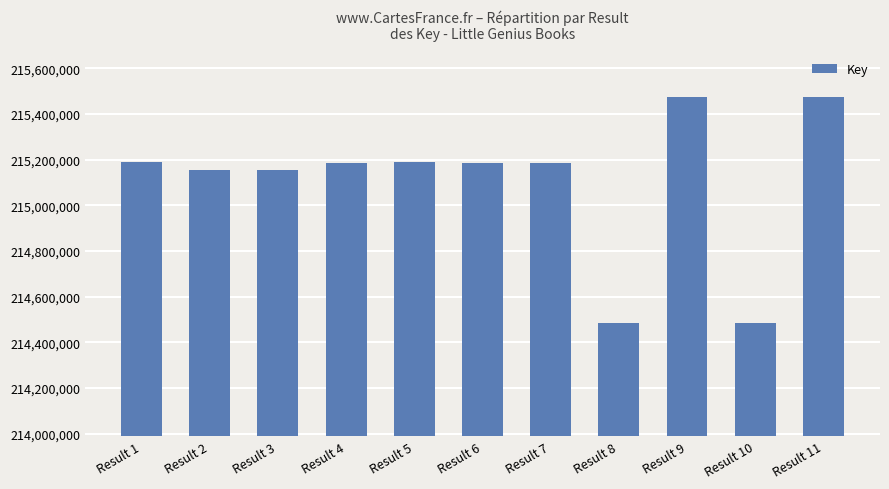

What is the minimum value shown in the chart?

214484057